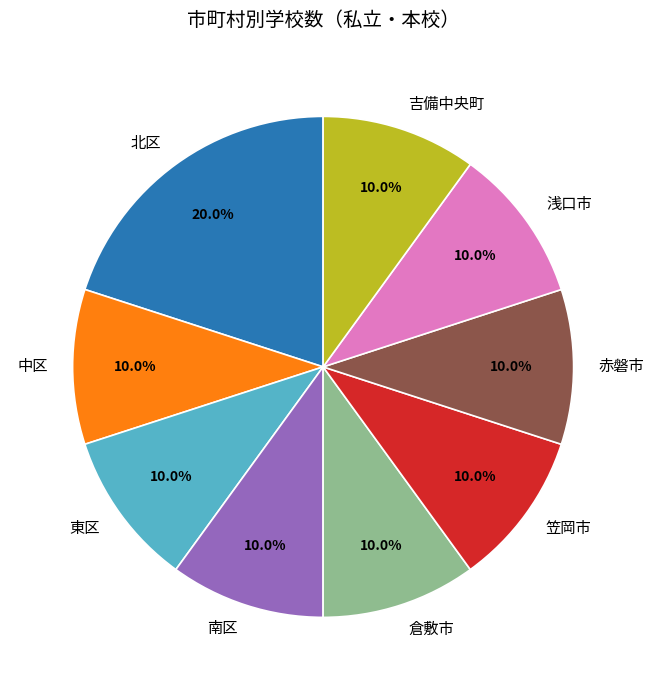

What is the ratio of the value at 中区 to the value at 赤磐市?

1.0